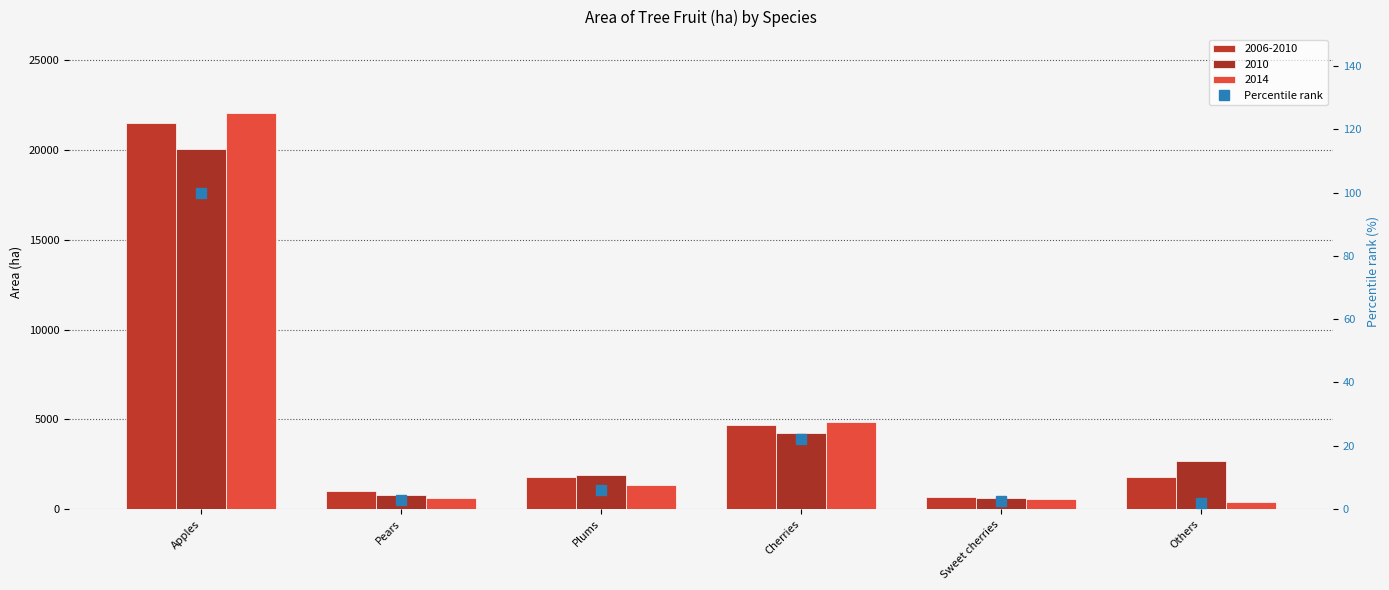

Reading left to right, what are all the values shown in this chart?

2006-2010: Apples=21502	Pears=991	Plums=1790	Cherries=4657	Sweet cherries=696	Others=1789
2010: Apples=20079	Pears=802	Plums=1883	Cherries=4248	Sweet cherries=600	Others=2655
2014: Apples=22046	Pears=632	Plums=1336	Cherries=4869	Sweet cherries=545	Others=402